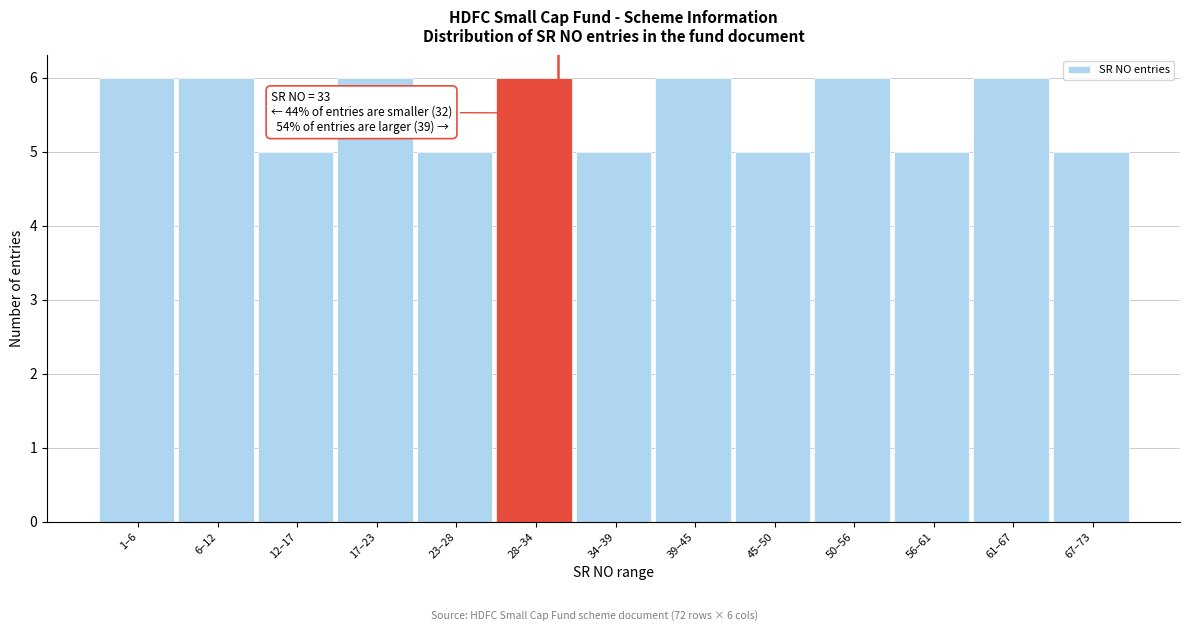

Reading left to right, what are all the values shown in this chart?

6	6	5	6	5	6	5	6	5	6	5	6	5